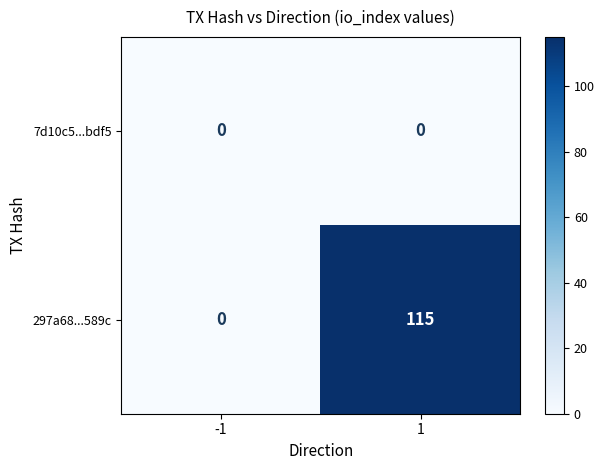

Which series has the largest total across all categories?

297a68...589c